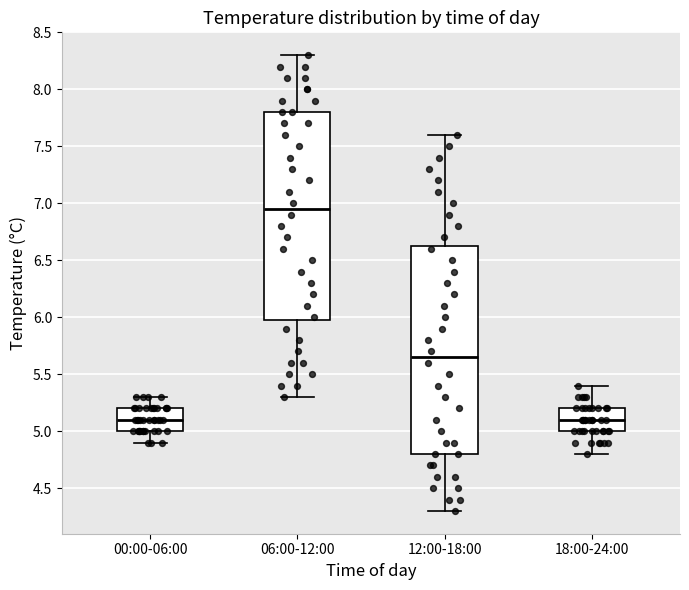

Reading left to right, transcribe this box plot: for each box, give where its median line is, the range the box spans, and where its two whiskers end, as read against the y-axis. The values are not printed on the chart, so give them approximately, as read against the axis.

00:00-06:00: median 5.10, box 5.00 to 5.20, whiskers 4.90 to 5.30
06:00-12:00: median 6.95, box 6.00 to 7.80, whiskers 5.30 to 8.30
12:00-18:00: median 5.65, box 4.80 to 6.65, whiskers 4.30 to 7.60
18:00-24:00: median 5.10, box 5.00 to 5.20, whiskers 4.80 to 5.40